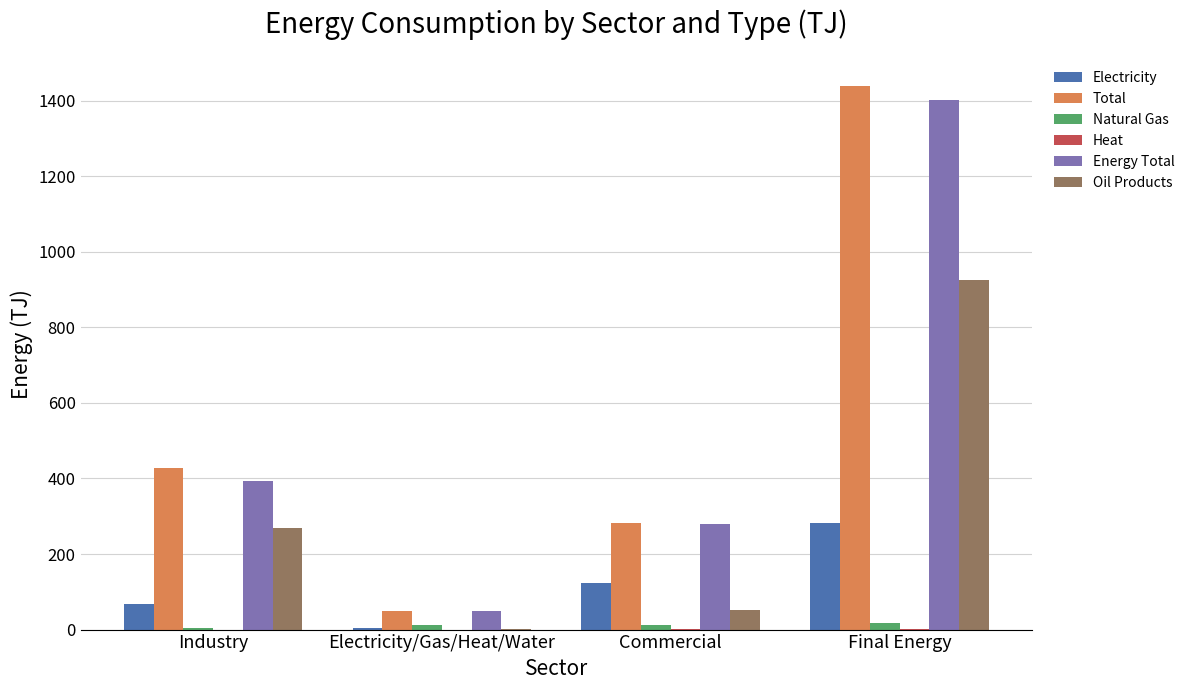

At which category does the chart reach its peak across all series?

Final Energy